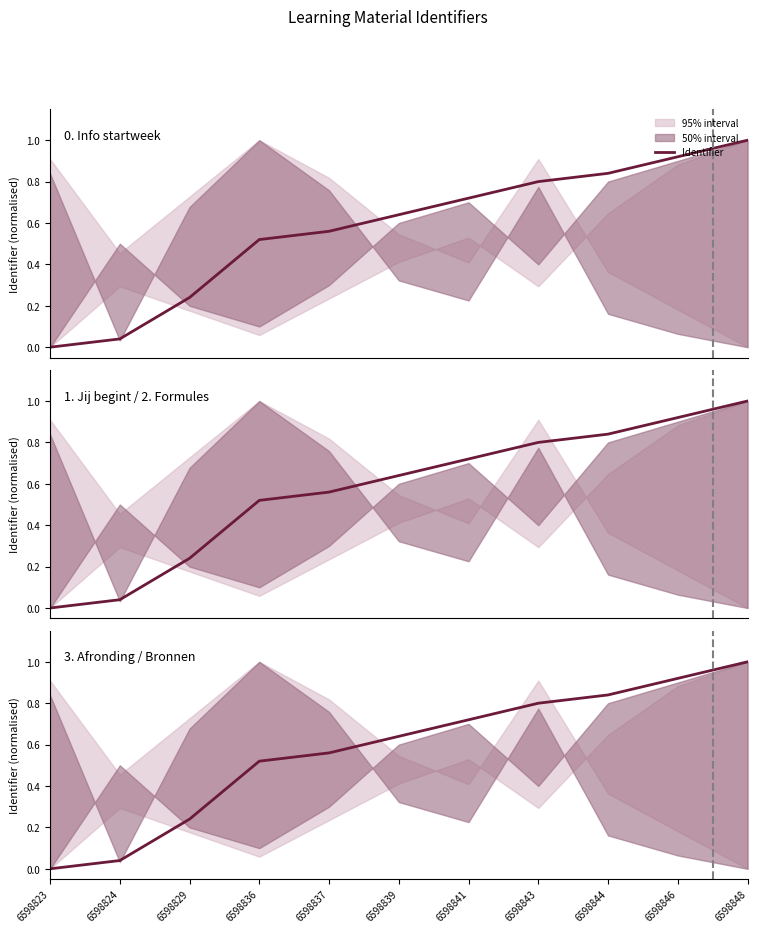

Reading left to right, what are all the values shown in this chart?

6598823=0.0	6598824=0.0	6598829=0.2	6598836=0.5	6598837=0.6	6598839=0.6	6598841=0.7	6598843=0.8	6598844=0.8	6598846=0.9	6598848=1.0